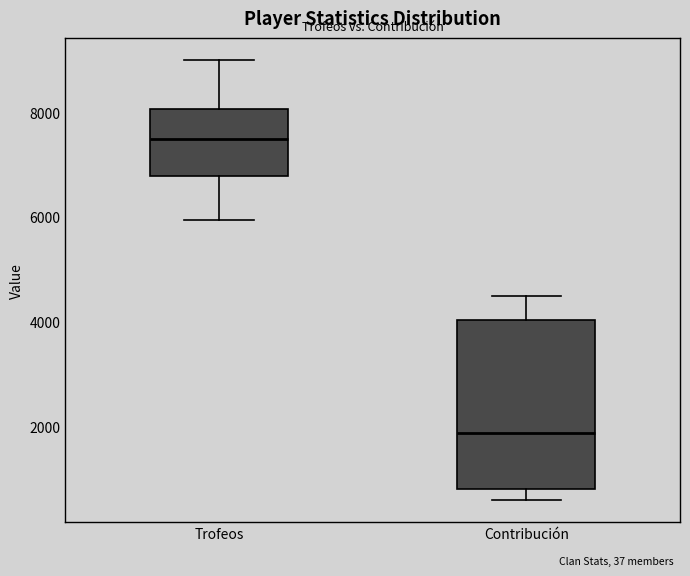

Where is the upper edge of the box for Trofeos on the y-axis? The values are not printed on the chart, so give them approximately, as read against the axis.

8000